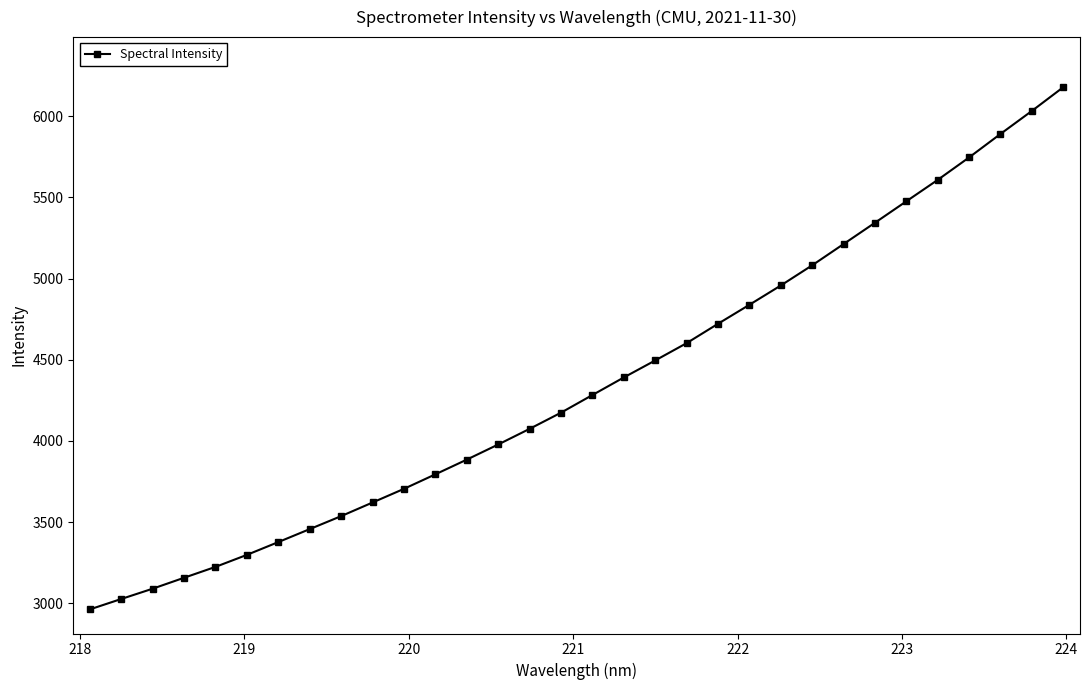

What is the value of the 12th point from the left?

3794.8